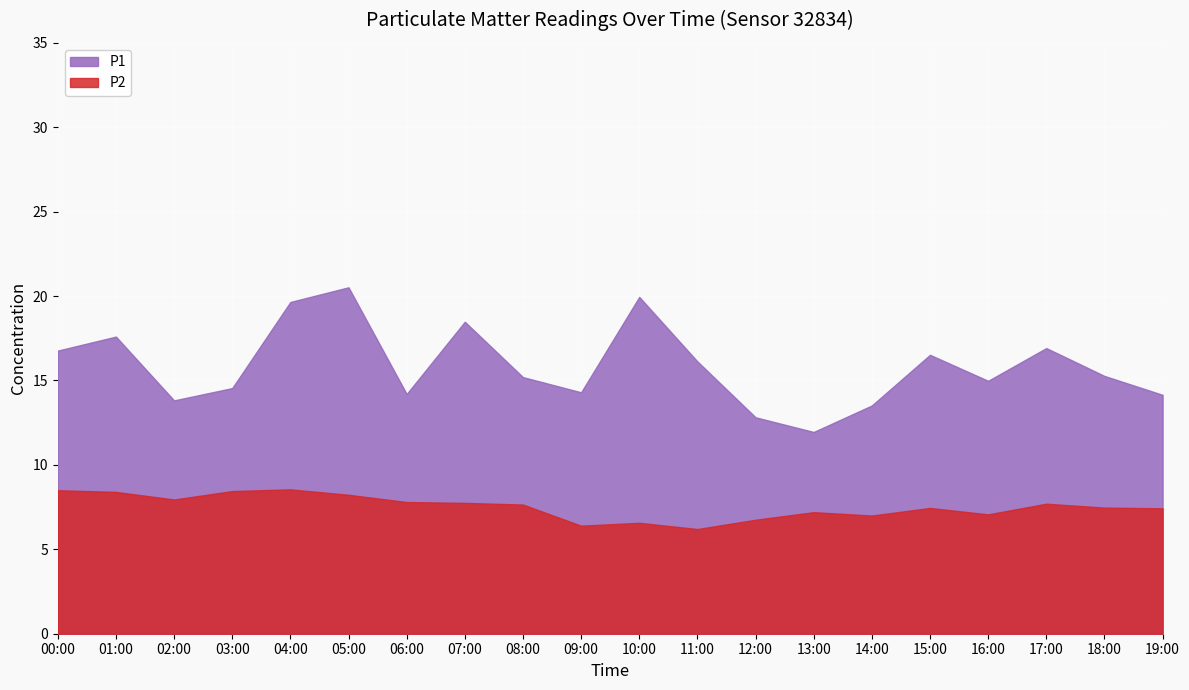

How many interior local valleys does the P1 series have?

5